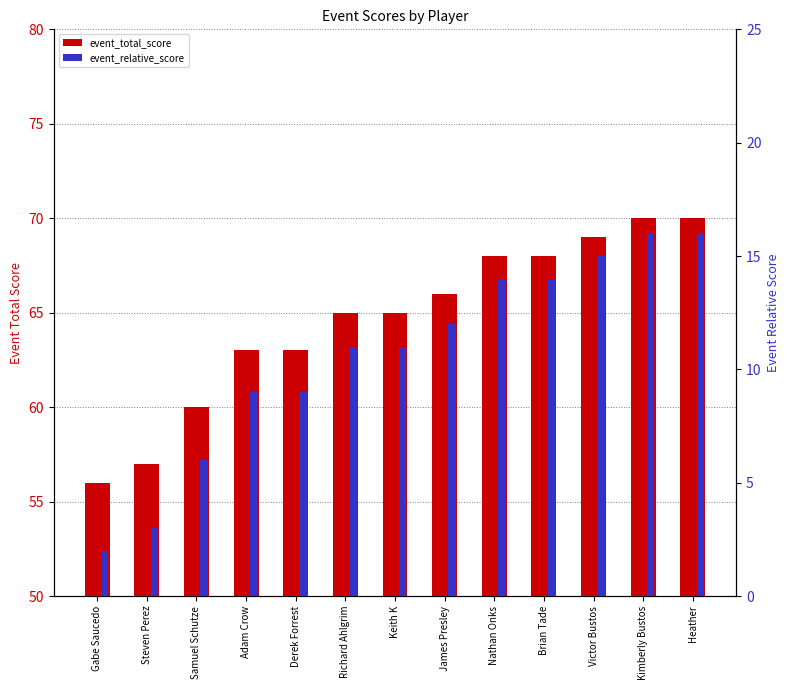

Reading left to right, what are all the values shown in this chart?

event_total_score: Gabe Saucedo=56	Steven Perez=57	Samuel Schutze=60	Adam Crow=63	Derek Forrest=63	Richard Ahlgrim=65	Keith K=65	James Presley=66	Nathan Onks=68	Brian Tade=68	Victor Bustos=69	Kimberly Bustos=70	Heather=70
event_relative_score: Gabe Saucedo=2	Steven Perez=3	Samuel Schutze=6	Adam Crow=9	Derek Forrest=9	Richard Ahlgrim=11	Keith K=11	James Presley=12	Nathan Onks=14	Brian Tade=14	Victor Bustos=15	Kimberly Bustos=16	Heather=16